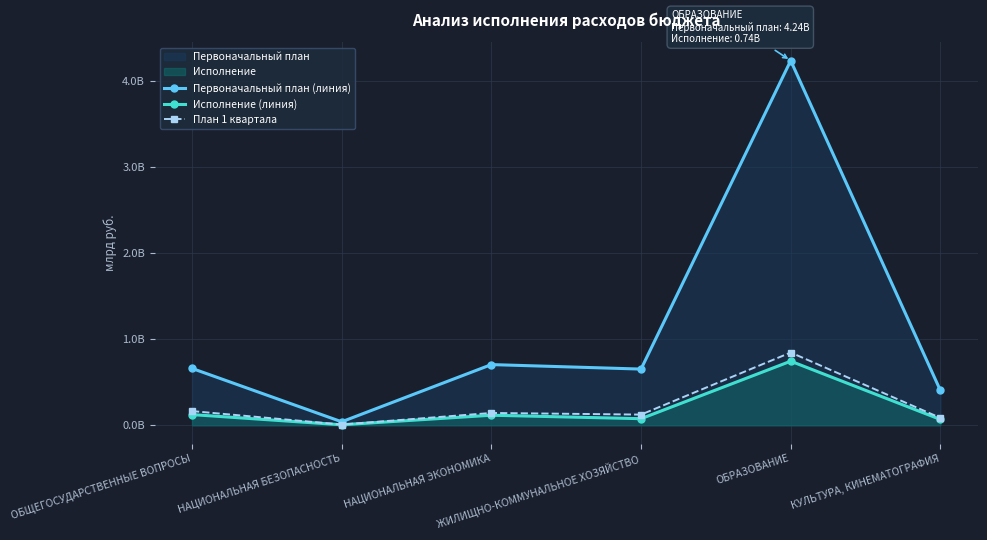

What is the maximum value shown in the chart?

4.2